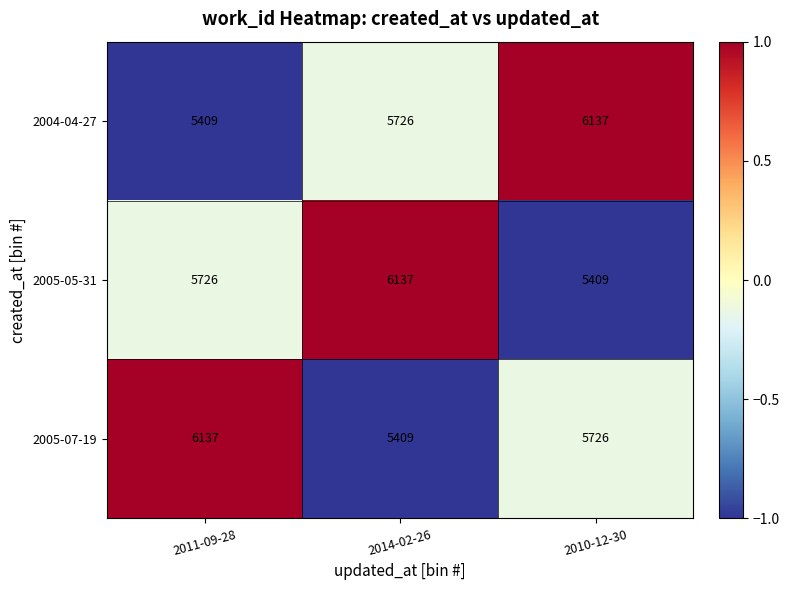

How many data points in 2005-05-31 are less than 5726?

1